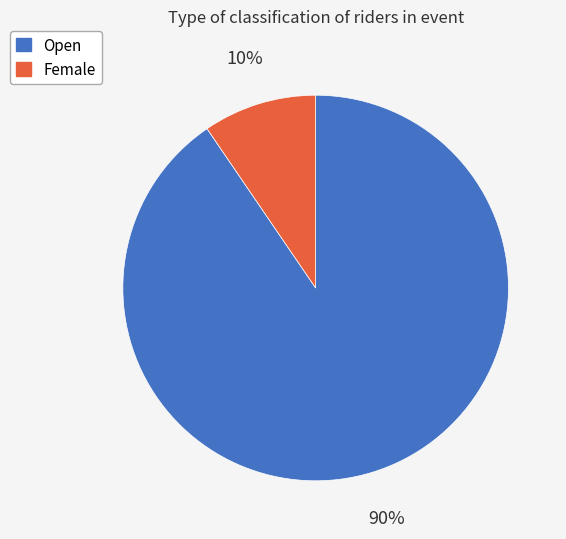

Combined, do Open and Female account for over 50%?

Yes